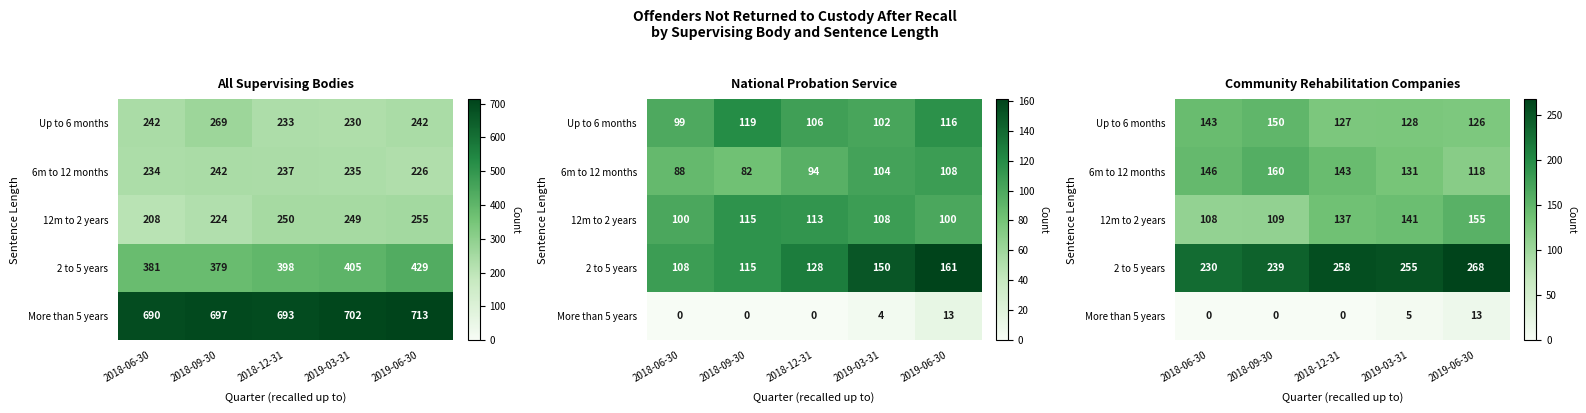

Read the 6m to 12 months value at 2018-09-30.

160